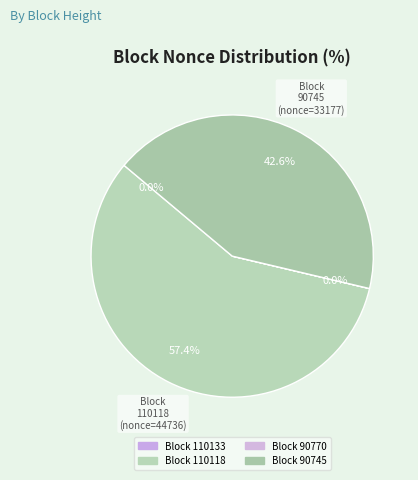

Which slice is the smallest?

90770